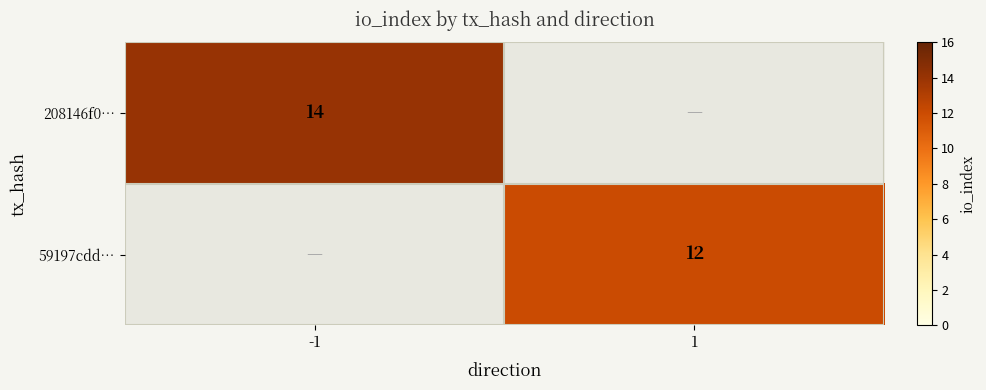

The 59197cdd… series shows 12 at 1. True or false?

True